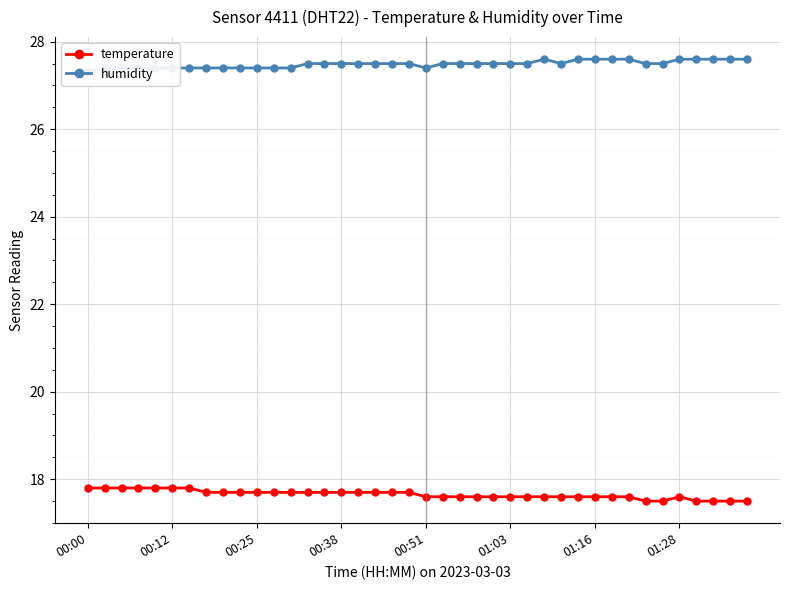

What is the greatest value displayed?

27.6